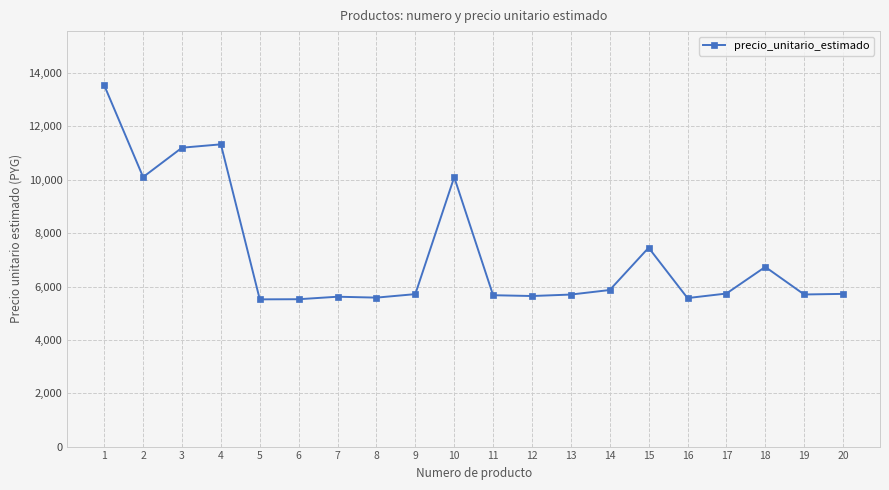

How many lines are shown in the chart?

1